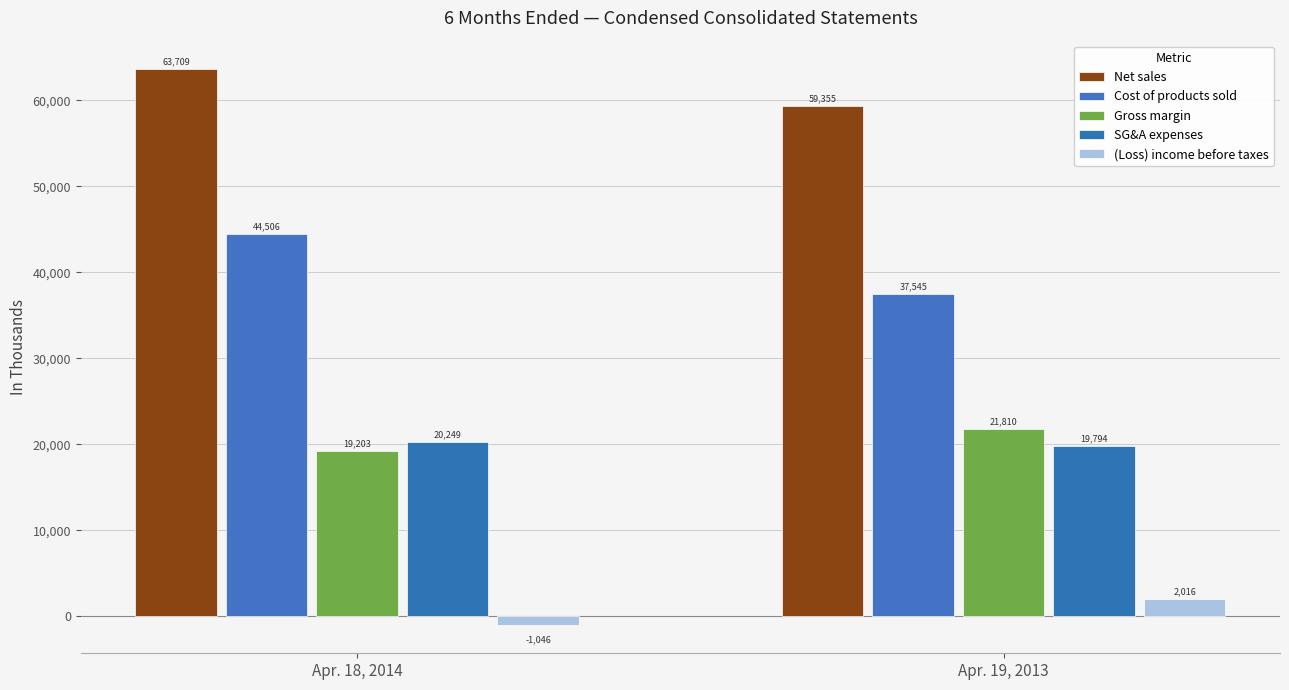

What are all the series names shown in the legend?

Net sales, Cost of products sold, Gross margin, SG&A expenses, (Loss) income before taxes